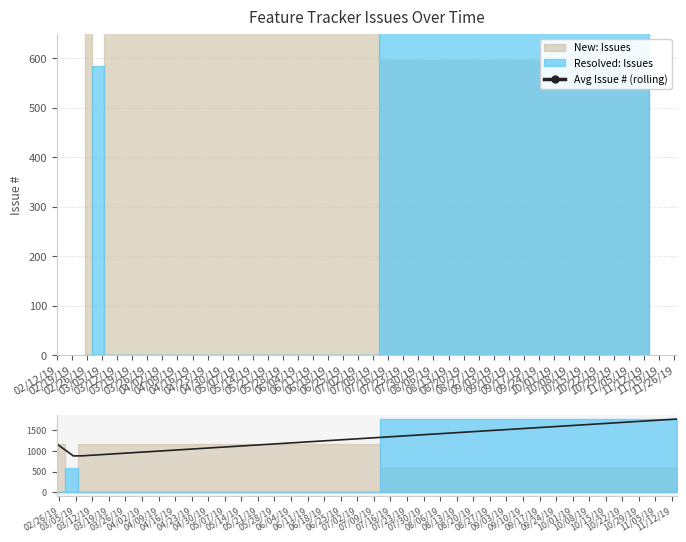

Approximately how many times larger is the value at 02/26/19 compared to 02/12/19?

0.8